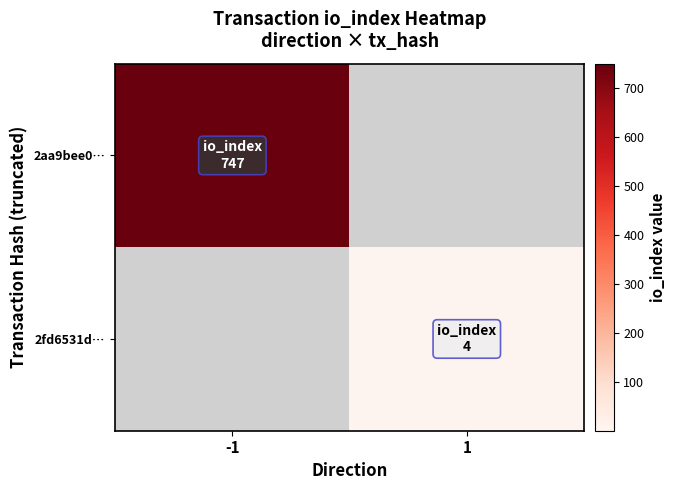

Where is 2aa9bee0… nearest to the value 747?

-1